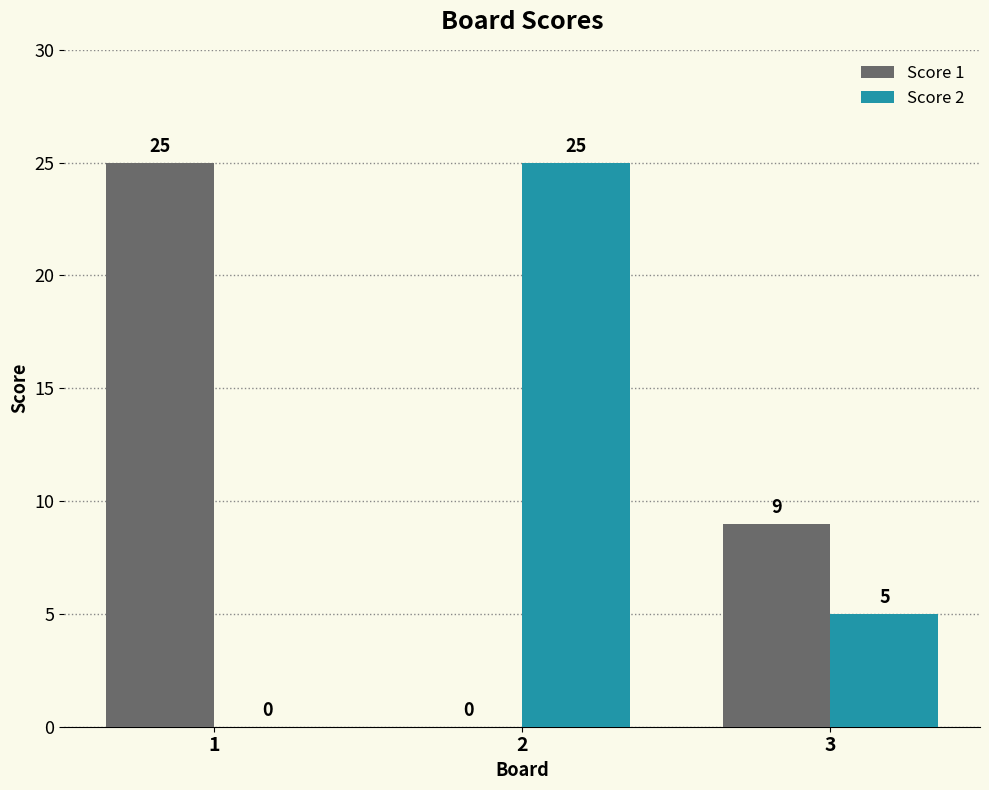

What is the spread (max minus min) of values at 1?

25